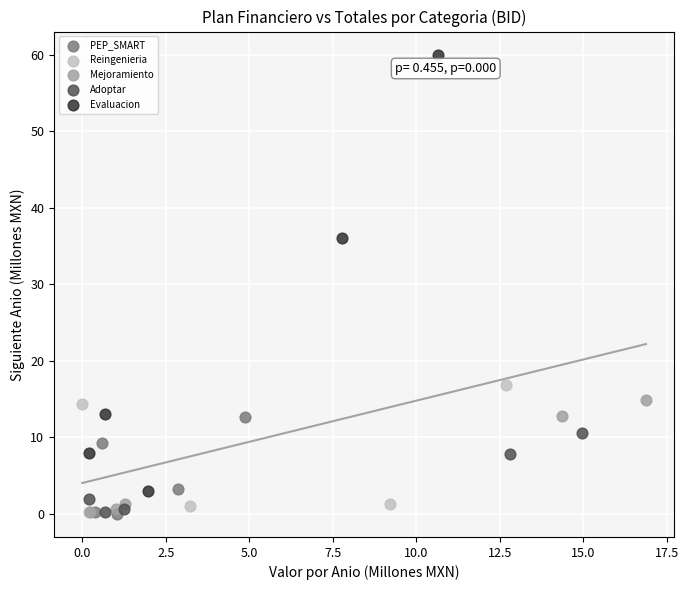

Which series reaches the maximum Y coordinate?

Evaluacion